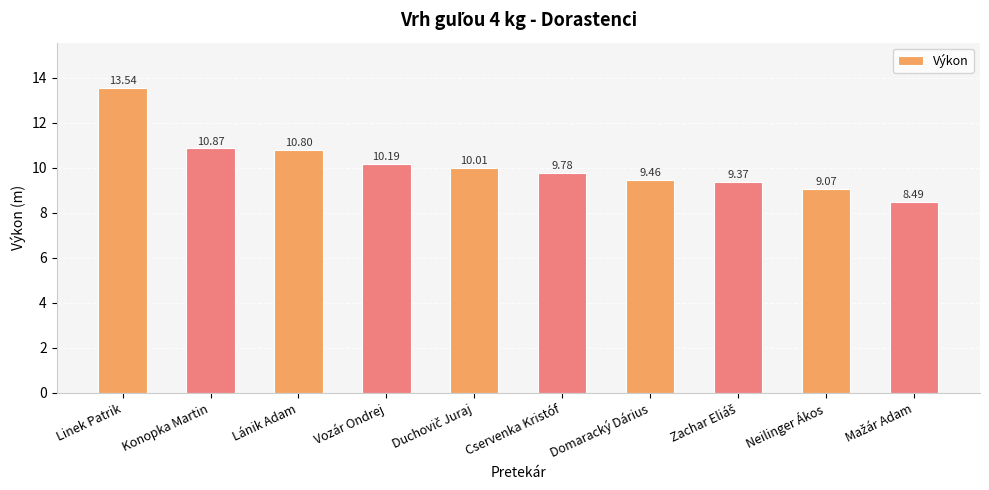

Where does the data first go above 10?

Linek Patrik